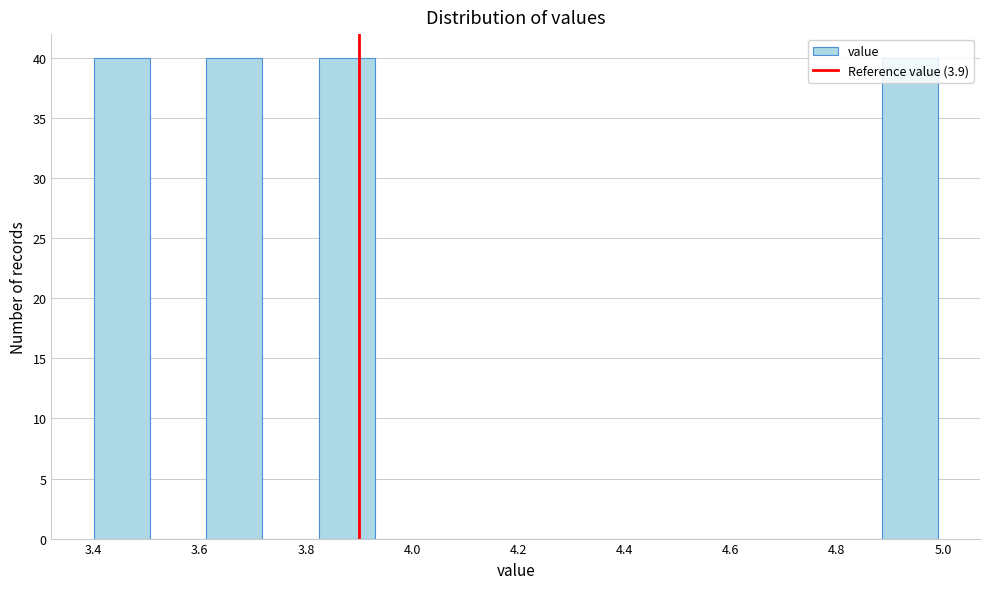

Reading left to right, transcribe this chart: for each bar, give the range it covers on the x-axis and its height. Neither the bar edges nor the heights are printed on the chart, so give them approximately, as read against the axes.

3.400 to 3.506: 40
3.506 to 3.612: 0
3.612 to 3.718: 40
3.718 to 3.824: 0
3.824 to 3.930: 40
3.930 to 4.036: 0
4.036 to 4.142: 0
4.142 to 4.248: 0
4.248 to 4.354: 0
4.354 to 4.460: 0
4.460 to 4.566: 0
4.566 to 4.672: 0
4.672 to 4.778: 0
4.778 to 4.884: 0
4.884 to 4.990: 40